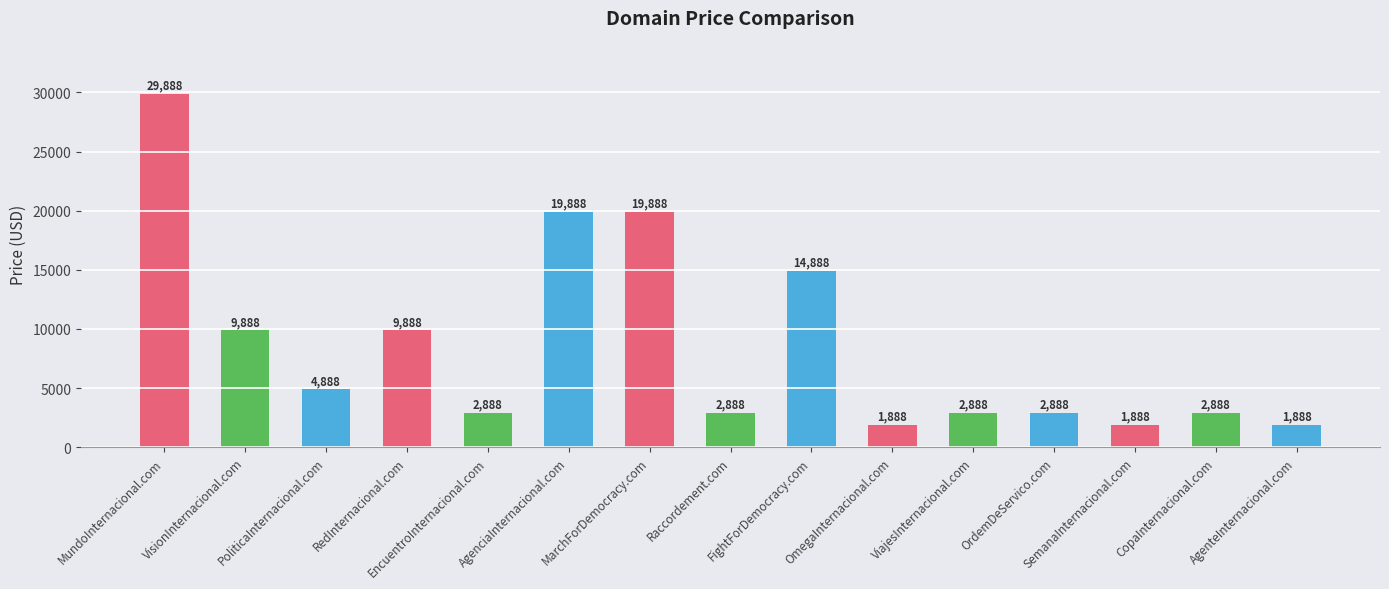

What is the sum of all values?

129320